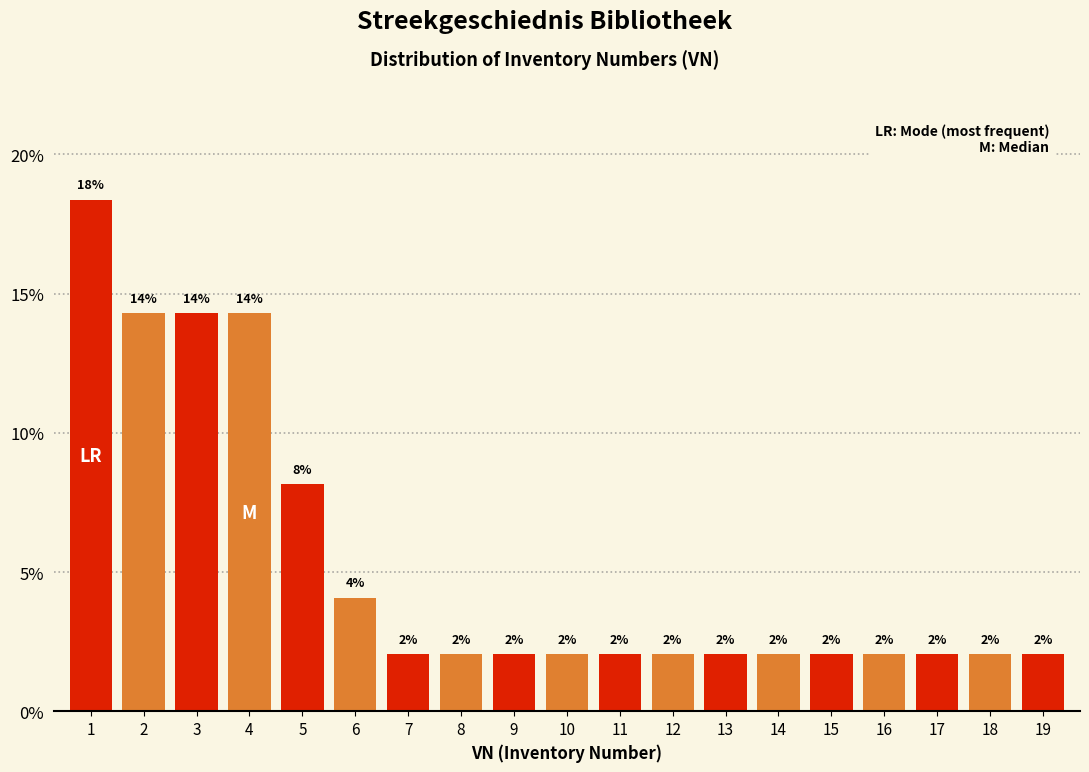

What is the ratio of the value at 9 to the value at 16?

1.0